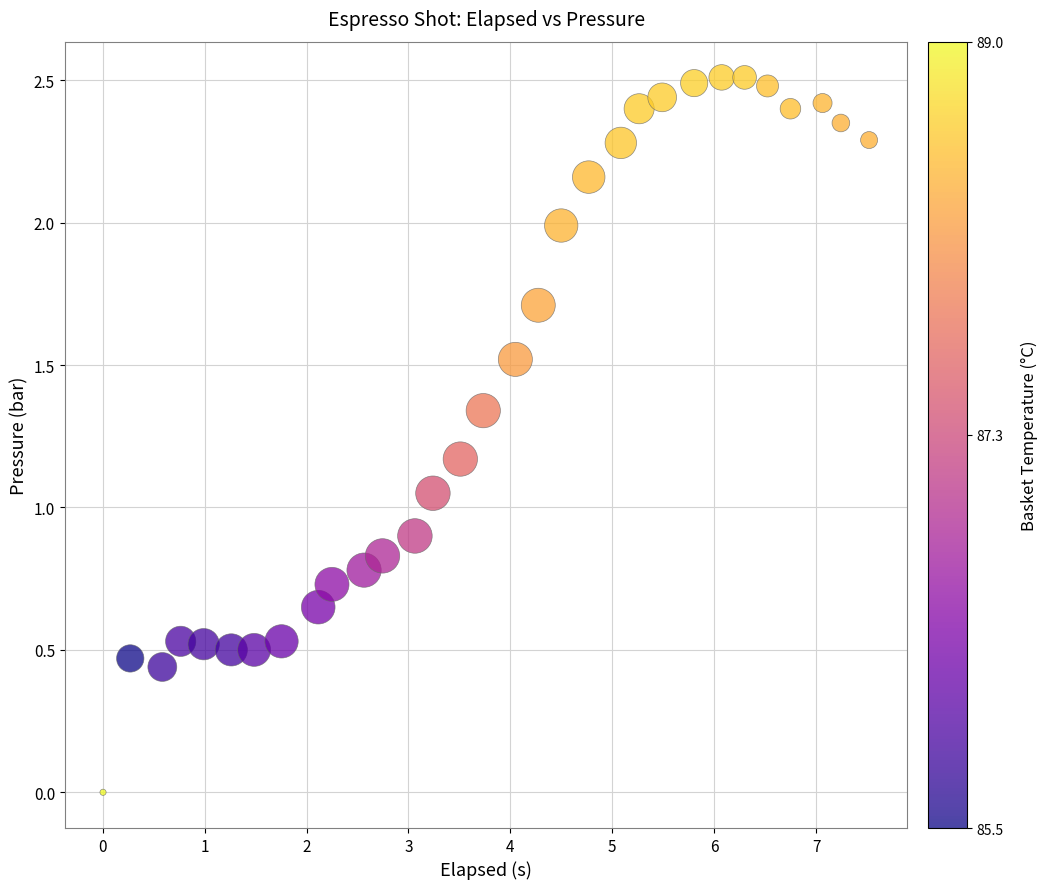

What is the range of Y values (max minus min)?

2.5